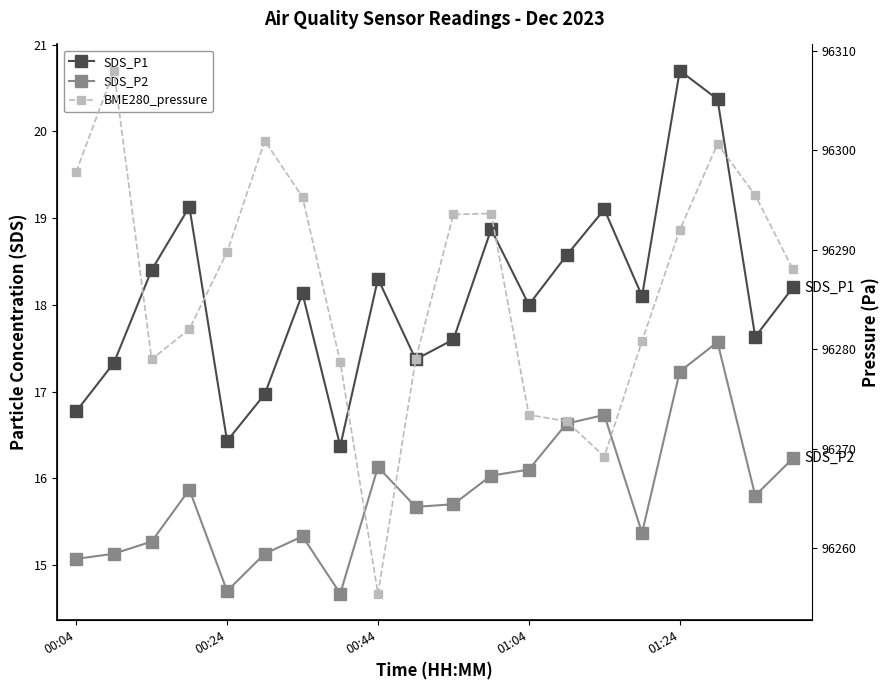

True or false: SDS_P2 and BME280_pressure intersect in this chart.

False